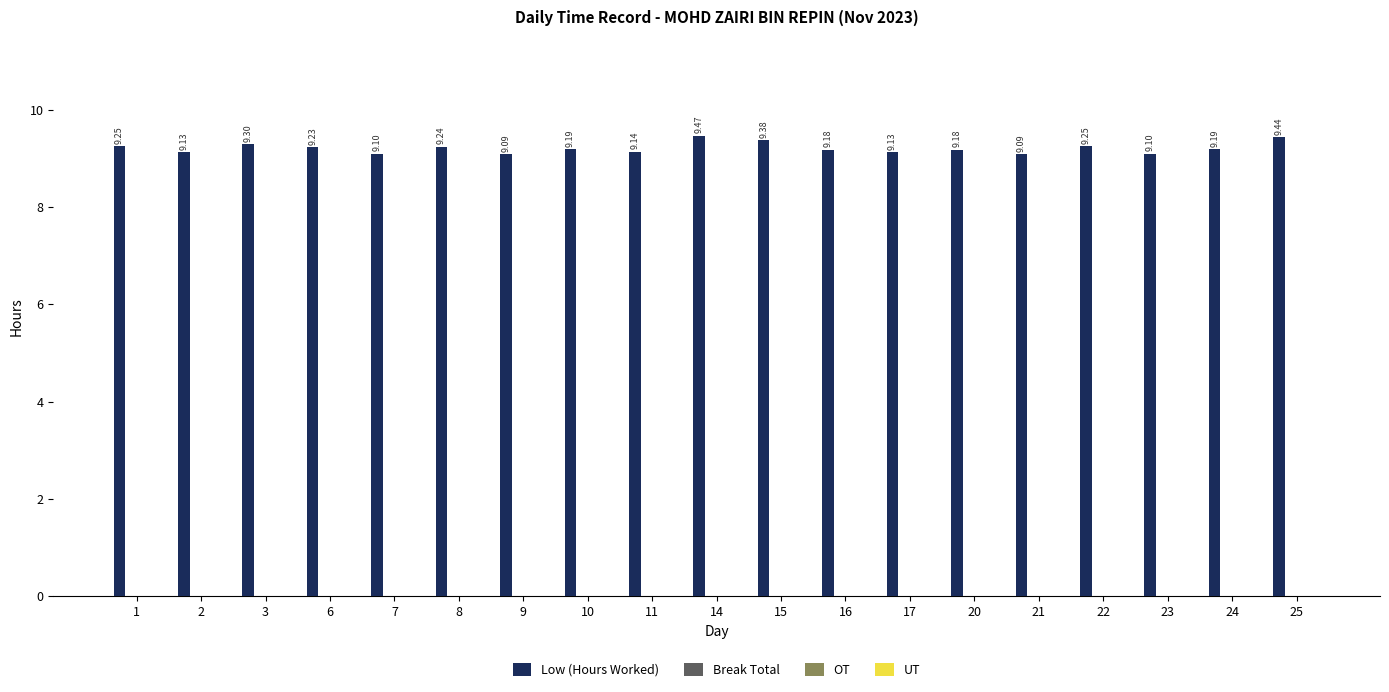

What is the difference between the maximum and second lowest values?

0.4